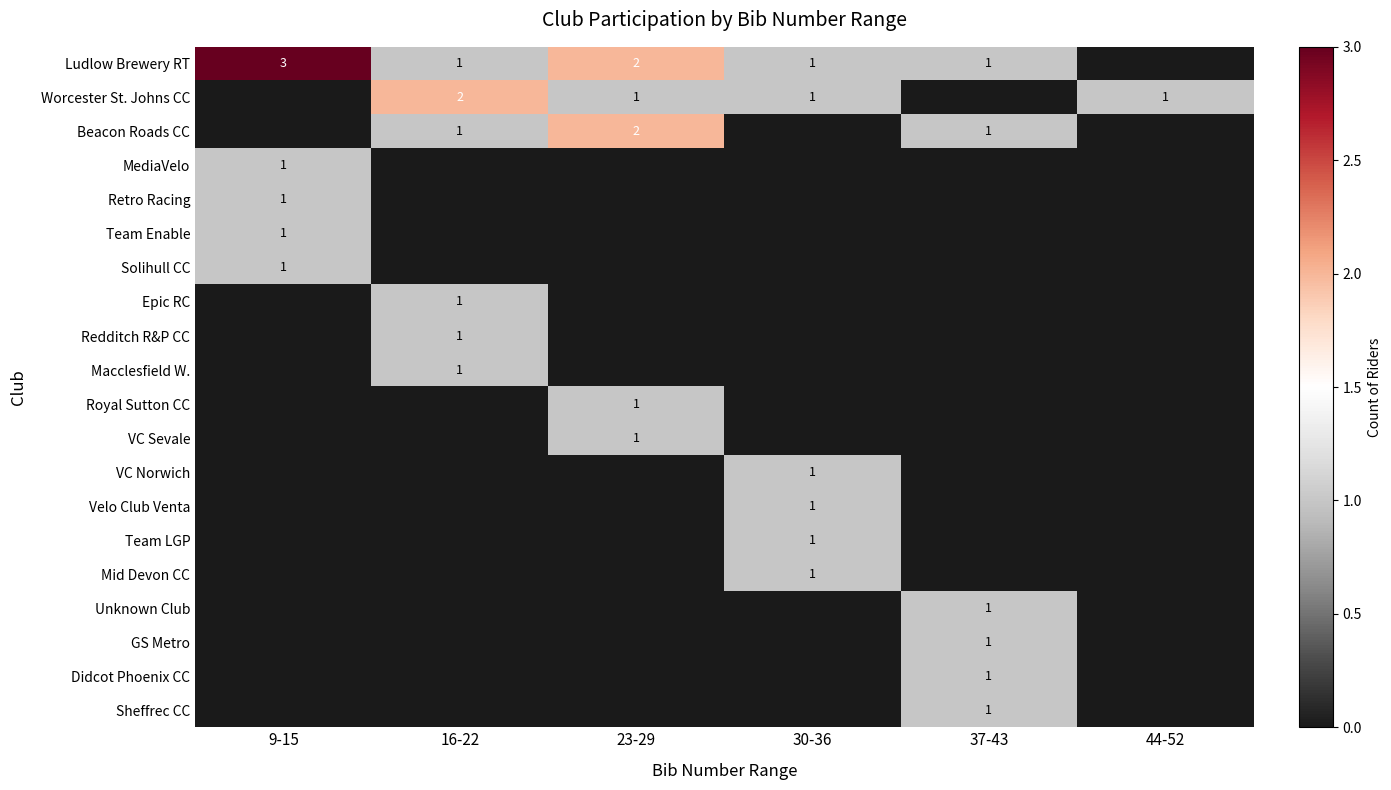

True or false: Mid Devon CC has a value of 0 at 30-36.

False